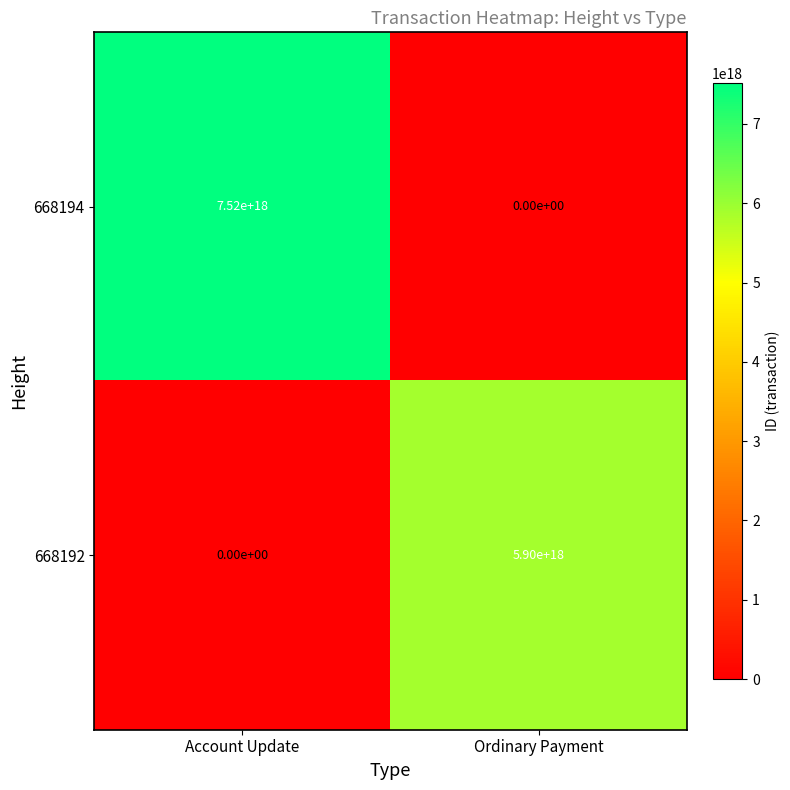

Which series has the largest total across all categories?

668194